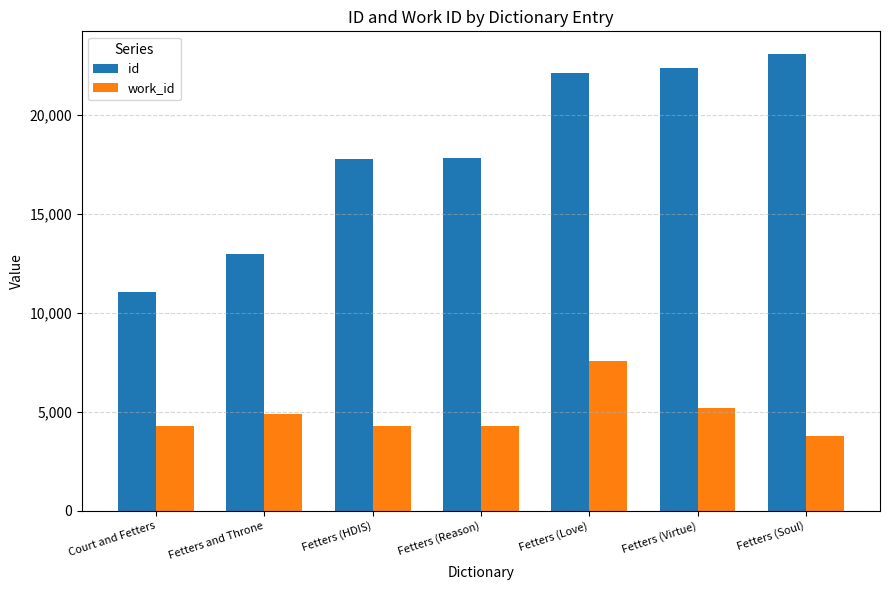

List the series in order of their overall mean, lowest first.

work_id, id